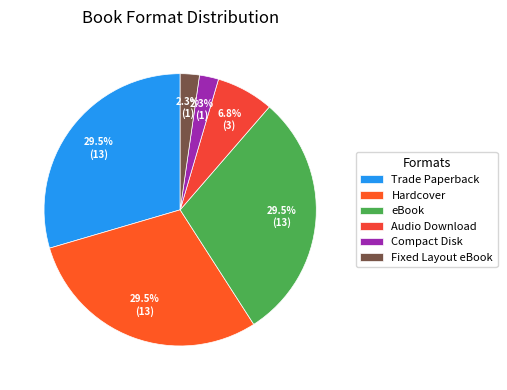

To the nearest percent, what is the combined percentage of Hardcover and eBook?

59%